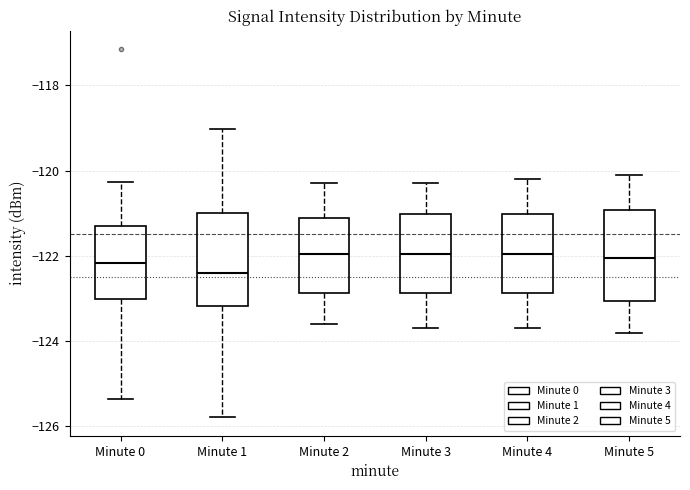

Where does the lower whisker of the box for Minute 2 end on the y-axis? The values are not printed on the chart, so give them approximately, as read against the axis.

-123.6